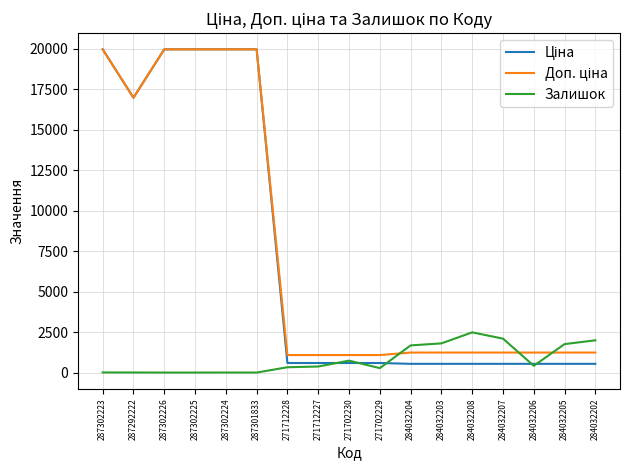

What is the total value across all series at 284032203?

3576.4